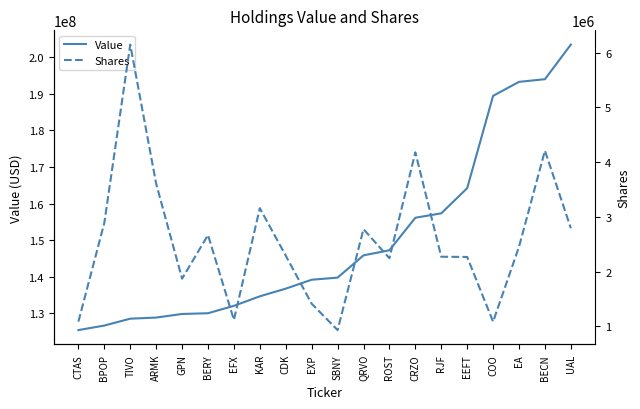

What are all the series names shown in the legend?

Value, Shares